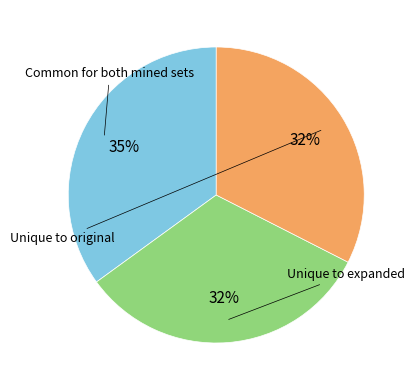

How many segments does this pie chart have?

3